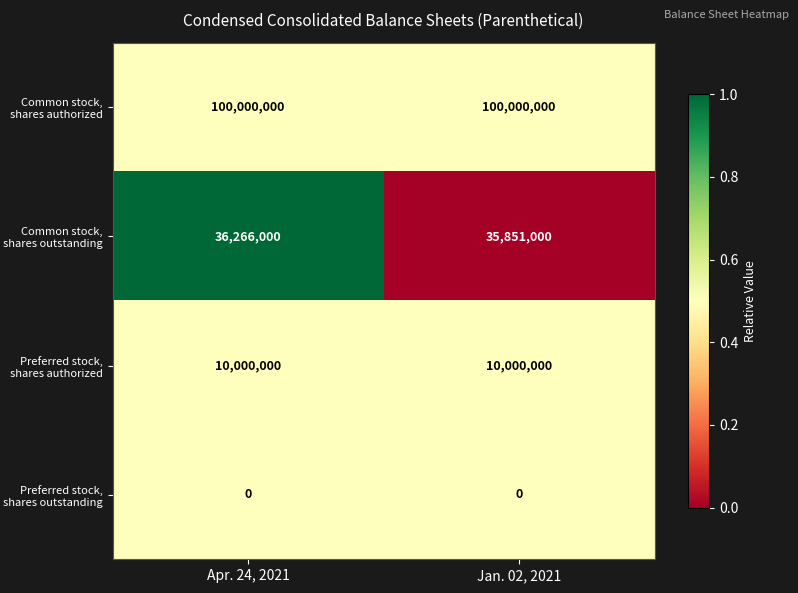

The Common stock, shares outstanding series shows 36266000 at Apr. 24, 2021. True or false?

True